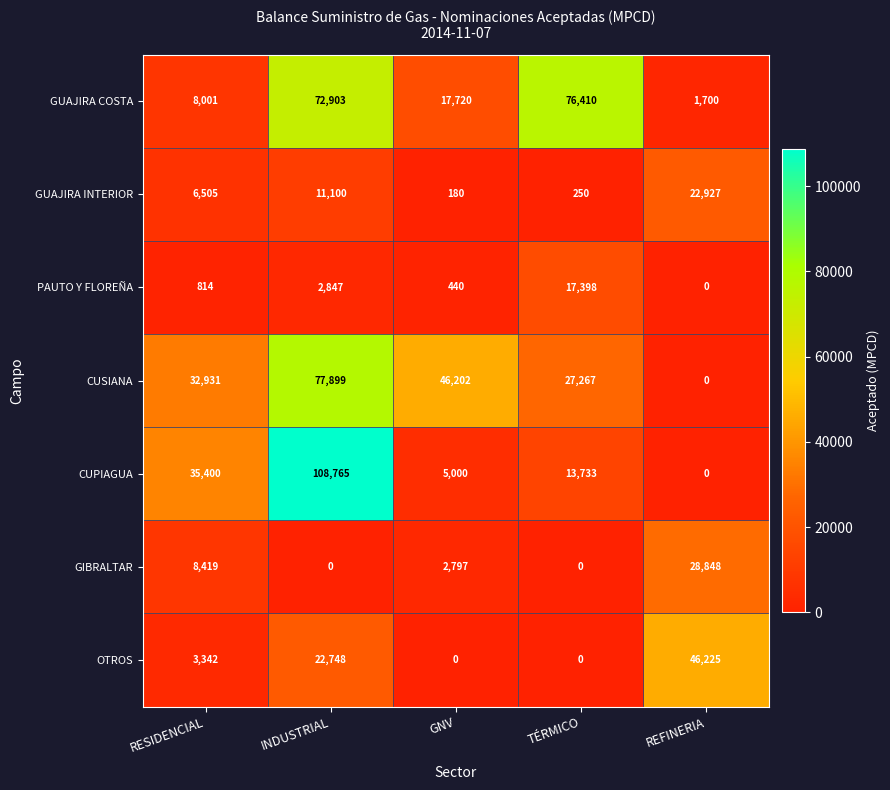

Count the number of data series in this chart.

7